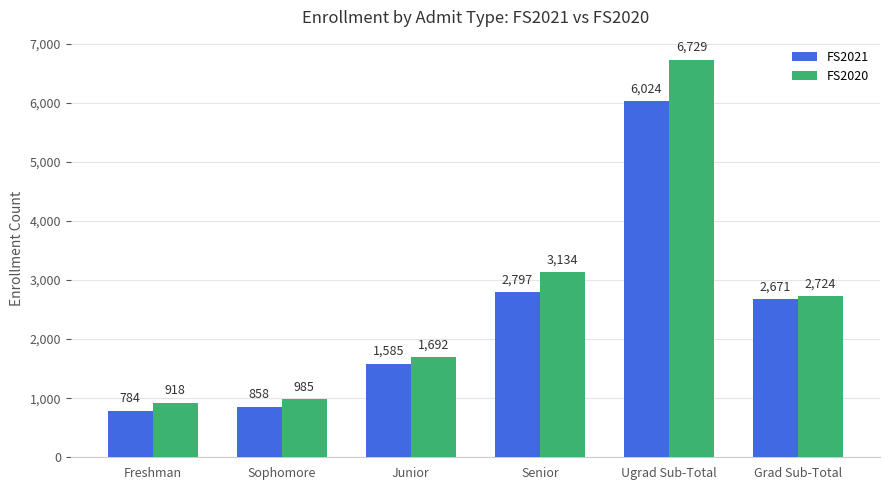

What is the label of the 2nd bar from the right?

Ugrad Sub-Total